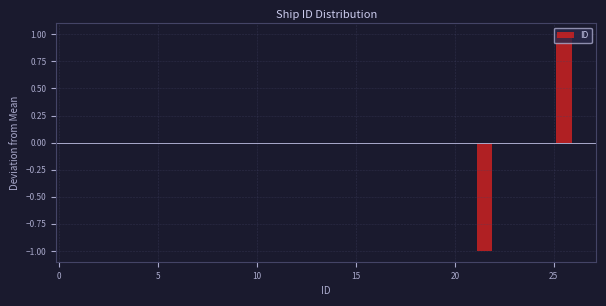

Around what value on the x-axis is the tallest bar? Give the approximate position of its centre, as read against the axis.

25.5